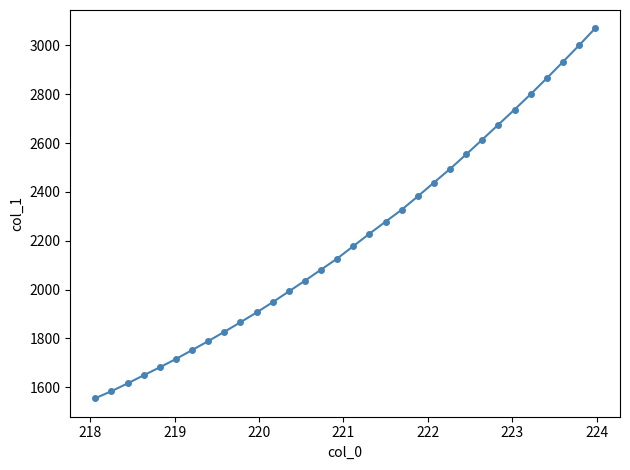

What is the minimum value shown in the chart?

1554.9